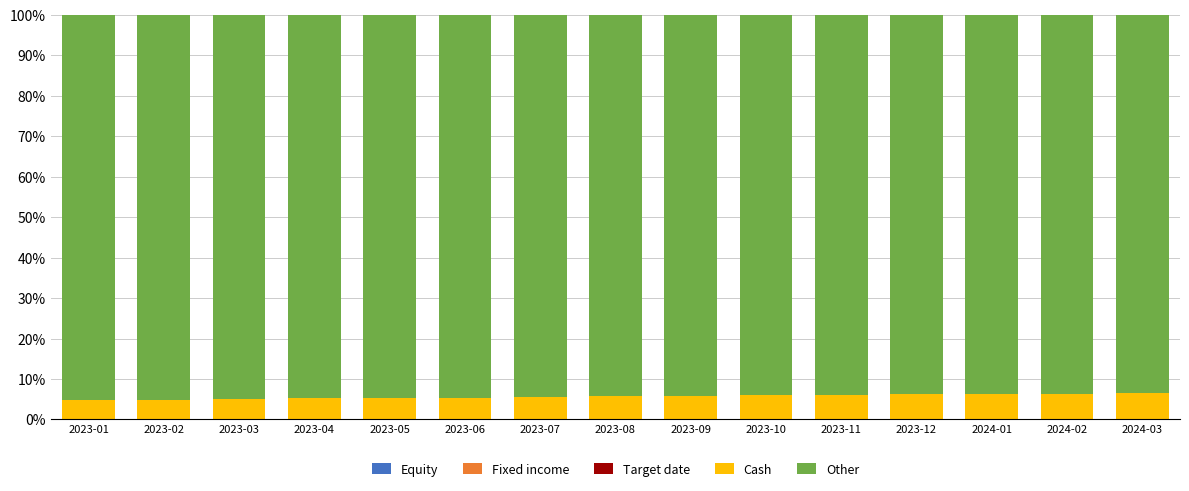

The value of Target date at 2023-03 is -0.0. True or false?

False